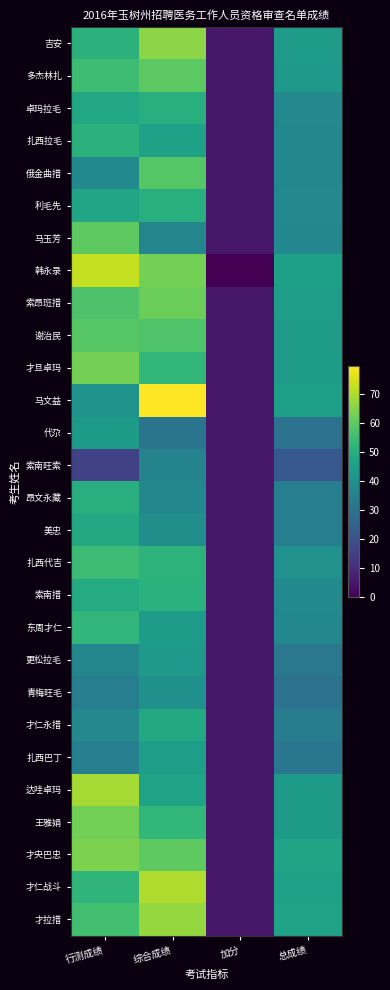

Reading left to right, what are all the values shown in this chart?

吉安: 行测成绩=51.0	综合成绩=65.8	加分=5.0	总成绩=43.9
多杰林扎: 行测成绩=55.0	综合成绩=59.6	加分=5.0	总成绩=43.2
卓玛拉毛: 行测成绩=47.5	综合成绩=50.1	加分=5.0	总成绩=37.5
扎西拉毛: 行测成绩=51.0	综合成绩=45.6	加分=5.0	总成绩=37.2
俄金曲措: 行测成绩=38.0	综合成绩=58.6	加分=5.0	总成绩=37.2
利毛先: 行测成绩=47.0	综合成绩=50.0	加分=5.0	总成绩=37.3
马玉芳: 行测成绩=60.0	综合成绩=36.1	加分=5.0	总成绩=37.0
韩永录: 行测成绩=72.5	综合成绩=62.9	加分=0.0	总成绩=45.1
索昂班措: 行测成绩=57.5	综合成绩=61.8	加分=5.0	总成绩=44.8
谢治民: 行测成绩=59.0	综合成绩=57.8	加分=5.0	总成绩=43.9
才旦卓玛: 行测成绩=63.0	综合成绩=52.7	加分=5.0	总成绩=43.6
马文益: 行测成绩=40.5	综合成绩=79.6	加分=5.0	总成绩=45.0
代尕: 行测成绩=43.5	综合成绩=30.7	加分=5.0	总成绩=29.7
索南旺索: 行测成绩=15.5	综合成绩=35.5	加分=5.0	总成绩=22.0
昂文永藏: 行测成绩=50.0	综合成绩=37.3	加分=5.0	总成绩=34.1
美忠: 行测成绩=48.0	综合成绩=39.3	加分=5.0	总成绩=34.1
扎西代吉: 行测成绩=54.5	综合成绩=51.6	加分=5.0	总成绩=40.4
索南措: 行测成绩=49.0	综合成绩=50.7	加分=5.0	总成绩=38.2
东周才仁: 行测成绩=52.5	综合成绩=43.8	加分=5.0	总成绩=37.1
更松拉毛: 行测成绩=36.5	综合成绩=43.1	加分=5.0	总成绩=31.5
青梅旺毛: 行测成绩=34.0	综合成绩=40.1	加分=5.0	总成绩=29.7
才仁永措: 行测成绩=37.5	综合成绩=48.2	加分=5.0	总成绩=33.6
扎西巴丁: 行测成绩=34.5	综合成绩=44.7	加分=5.0	总成绩=31.4
达哇卓玛: 行测成绩=69.0	综合成绩=46.2	加分=5.0	总成绩=43.4
王雅娟: 行测成绩=62.5	综合成绩=52.6	加分=5.0	总成绩=43.4
才央巴忠: 行测成绩=64.0	综合成绩=60.0	加分=5.0	总成绩=46.3
才仁战斗: 行测成绩=52.0	综合成绩=70.0	加分=5.0	总成绩=45.7
才拉措: 行测成绩=55.5	综合成绩=67.0	加分=5.0	总成绩=45.8